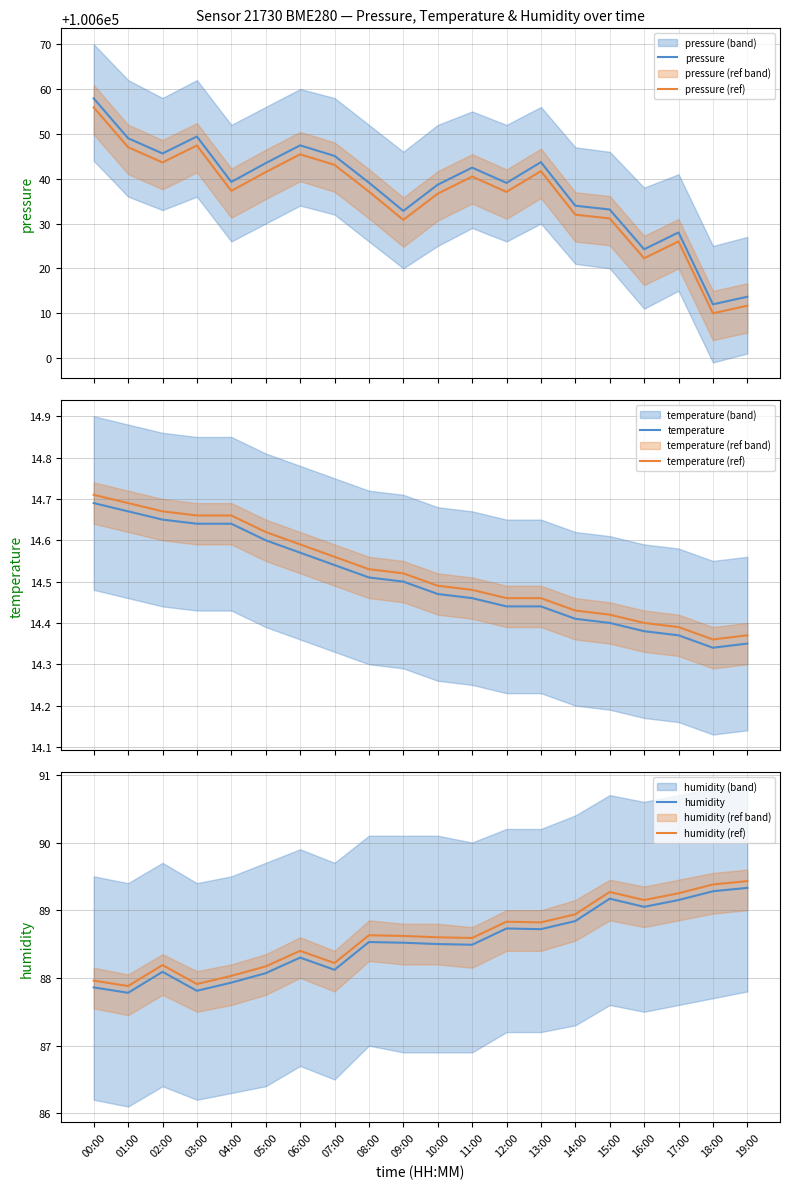

What is the sum of the temperature (ref) values at 09:00 and 01:00?

29.2